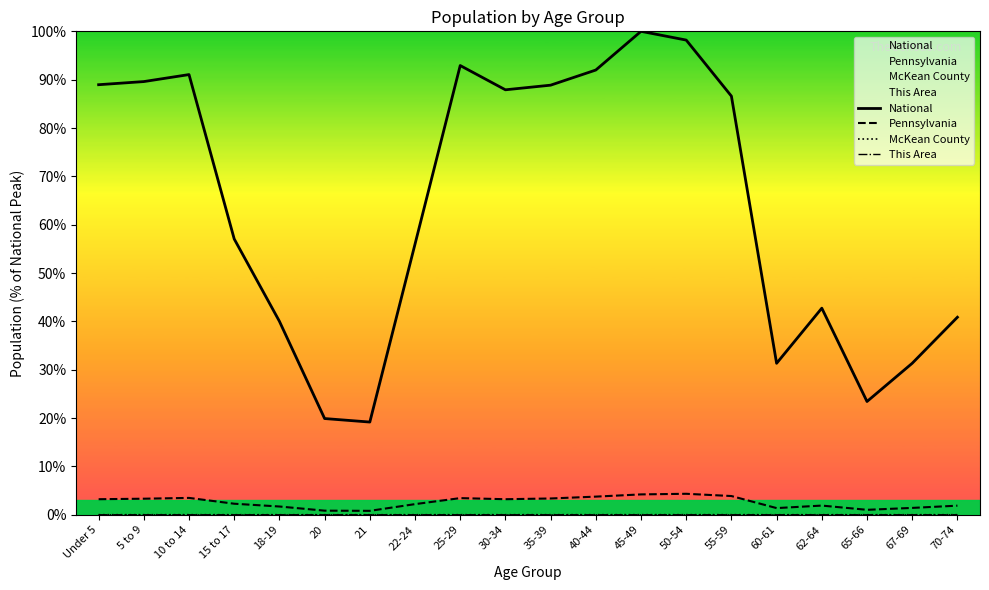

What position from the left is 40-44?

12